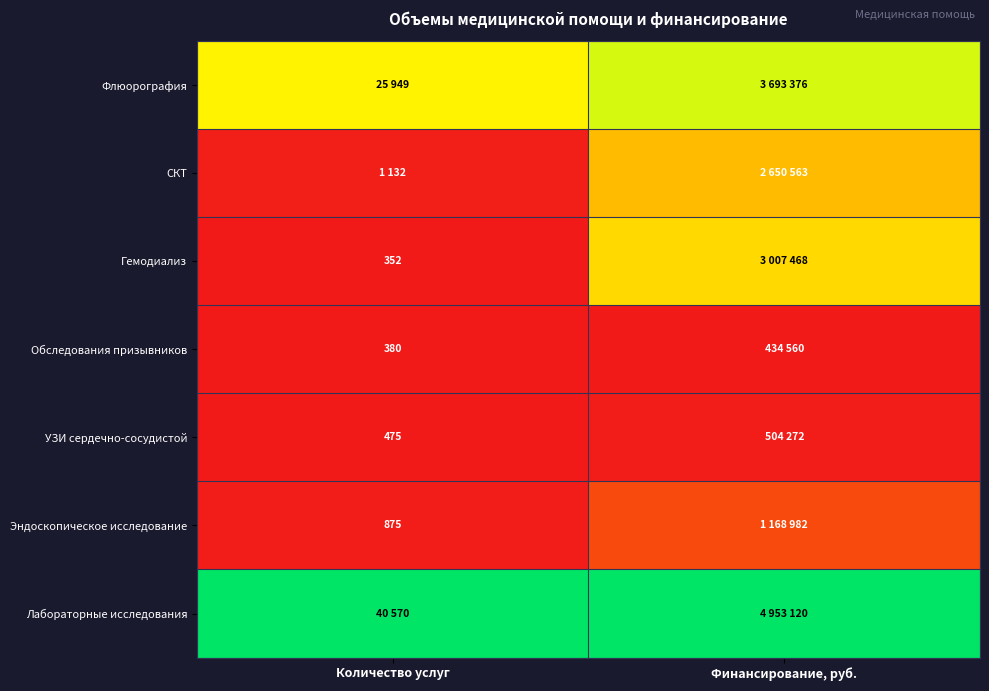

At which category is the sum across all series the highest?

Финансирование, руб.